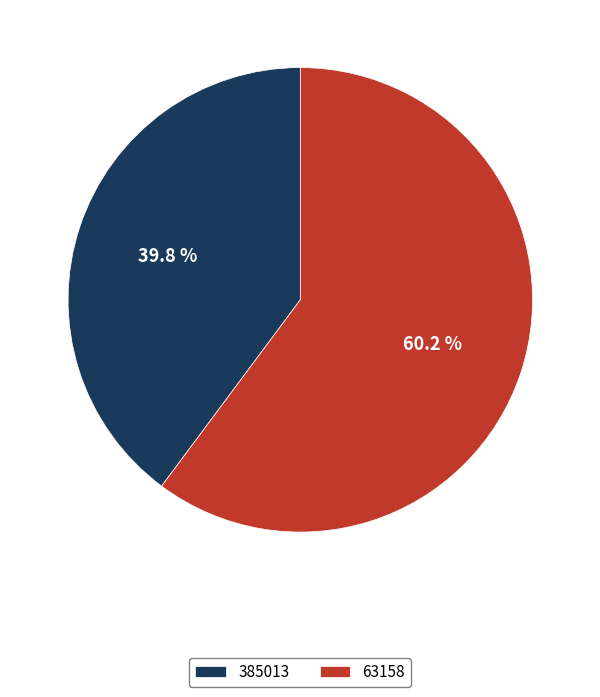

Count the number of slices in the pie.

2